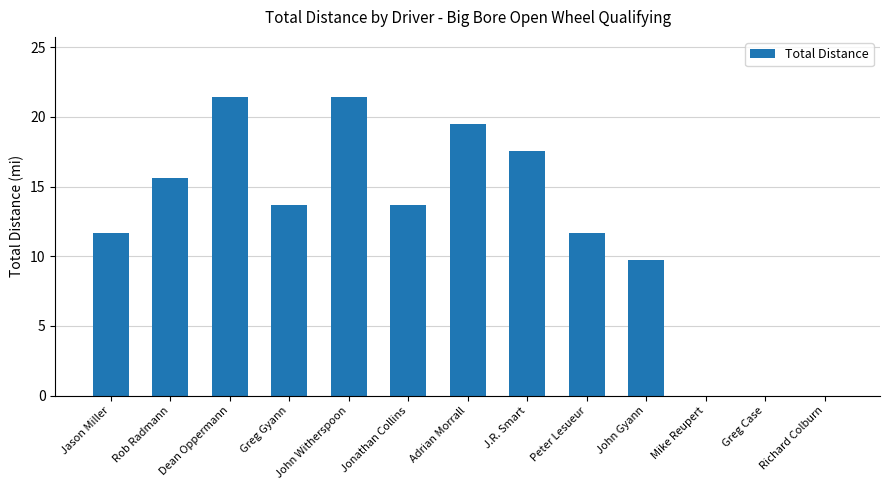

What is the sum of the values at Adrian Morrall and Dean Oppermann?

41.0